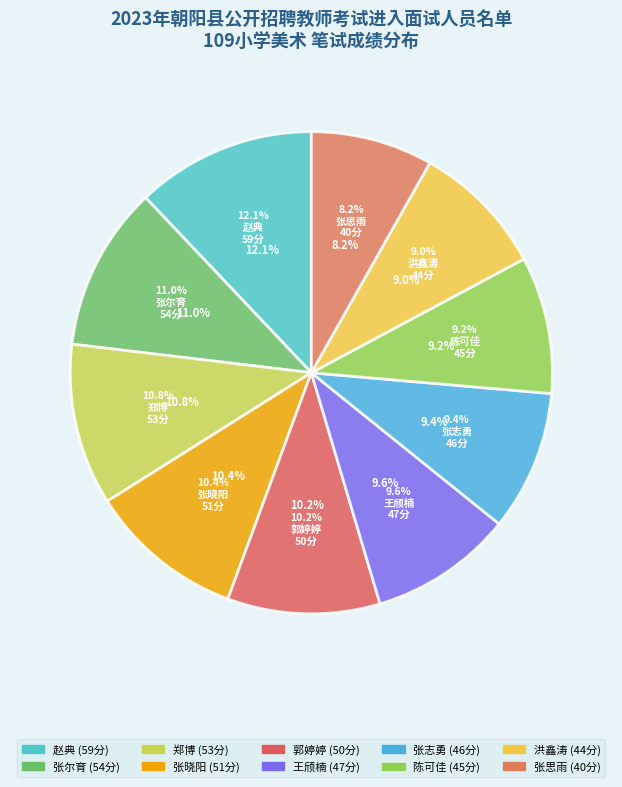

Between 洪鑫涛 and 张晓阳, which is larger?

张晓阳